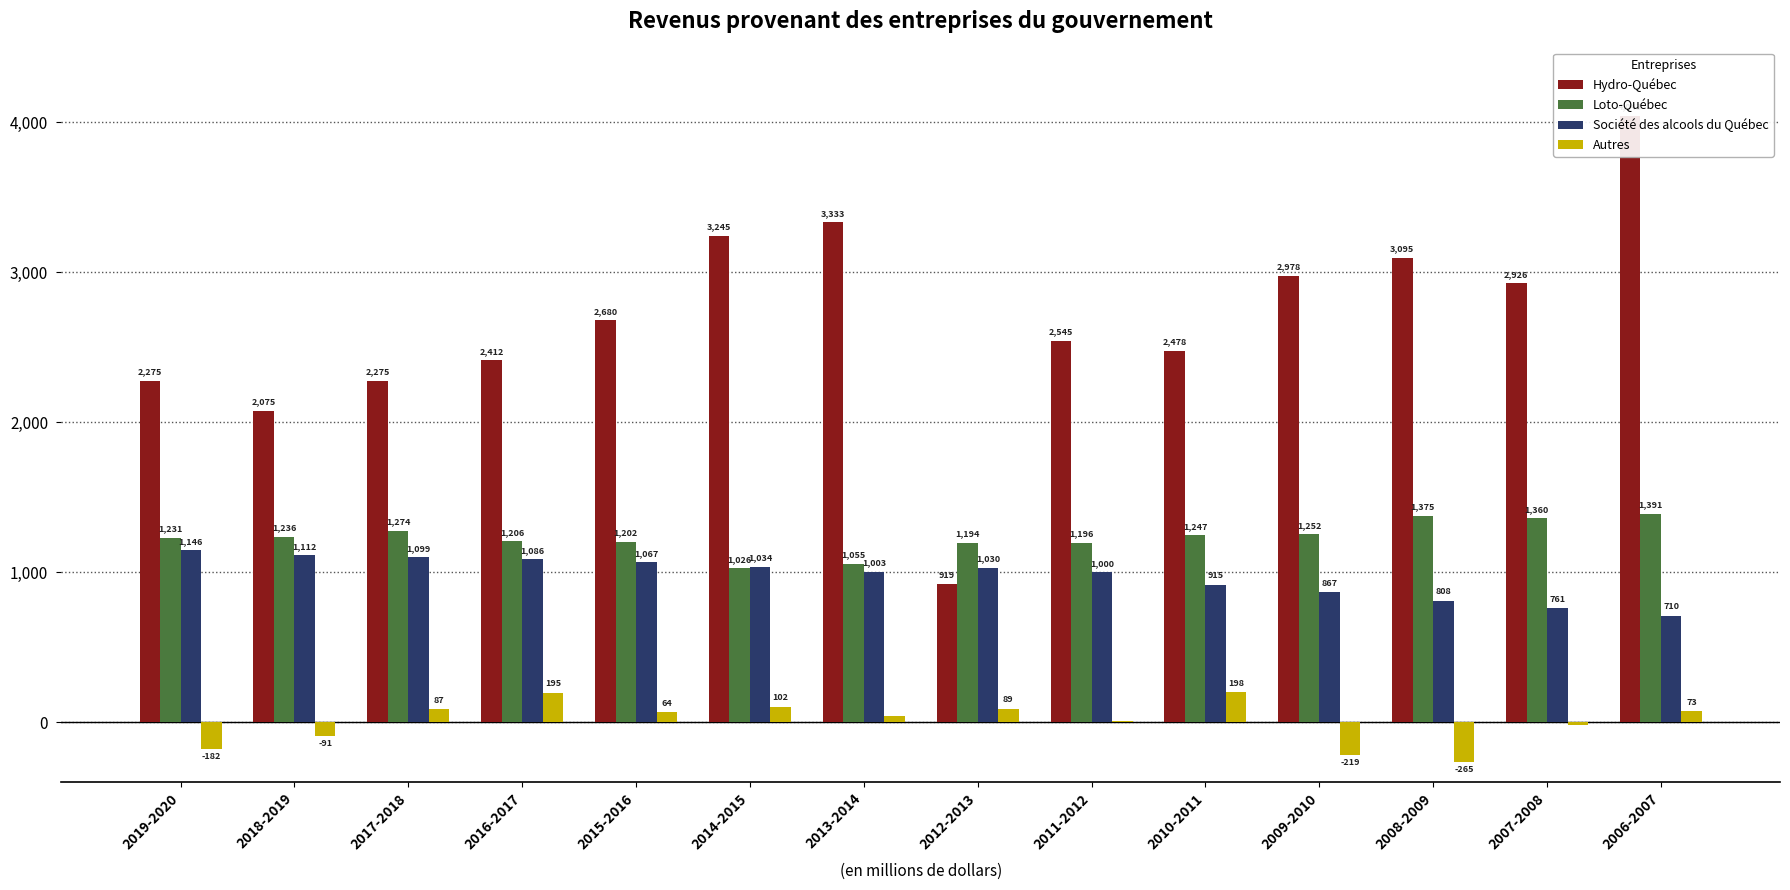

Which has a higher value, 2017-2018 or 2014-2015?

2014-2015